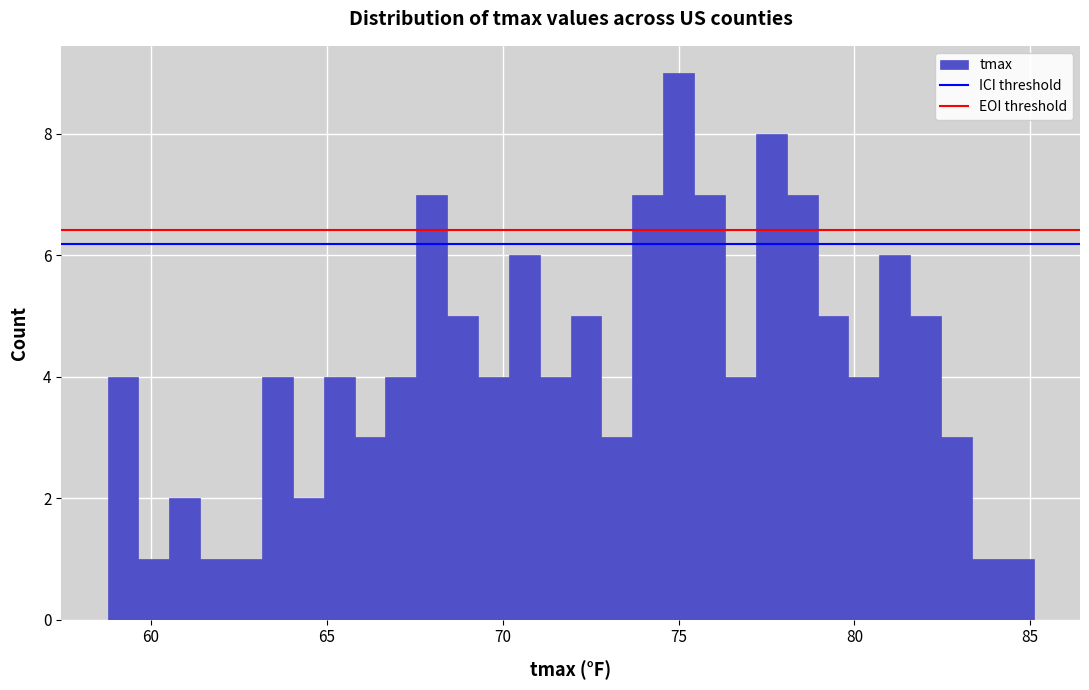

Around what value on the x-axis is the tallest bar? Give the approximate position of its centre, as read against the axis.

75.0